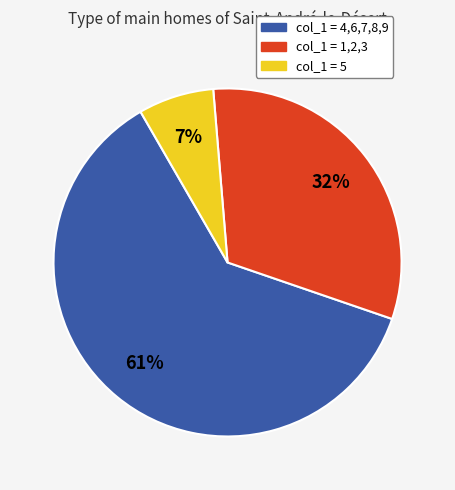

Count the number of slices in the pie.

3